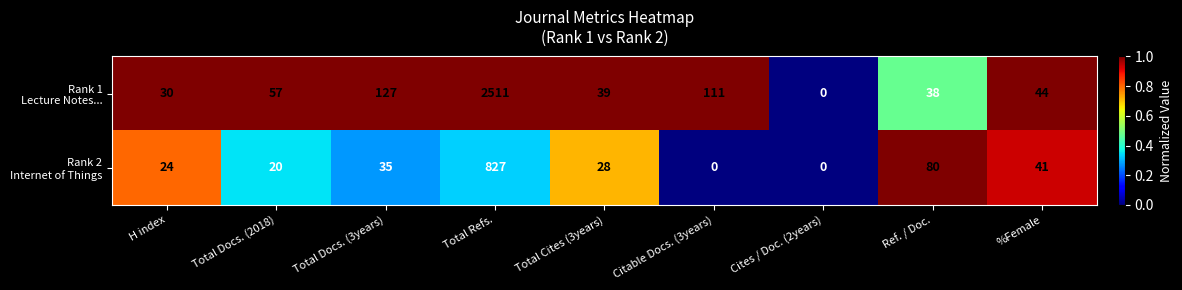

At which category is the sum across all series the highest?

Total Refs.